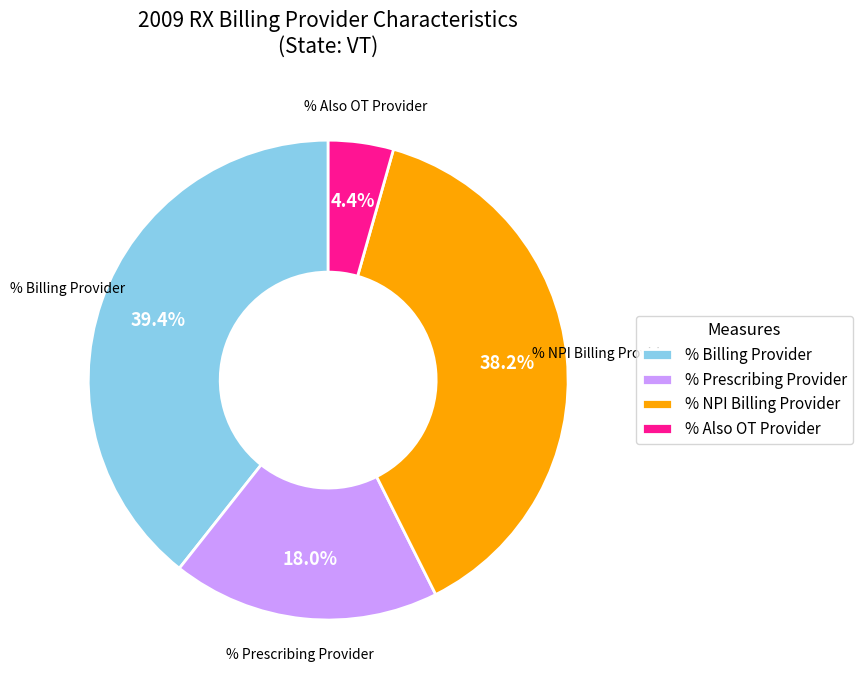

Count the number of slices in the pie.

4